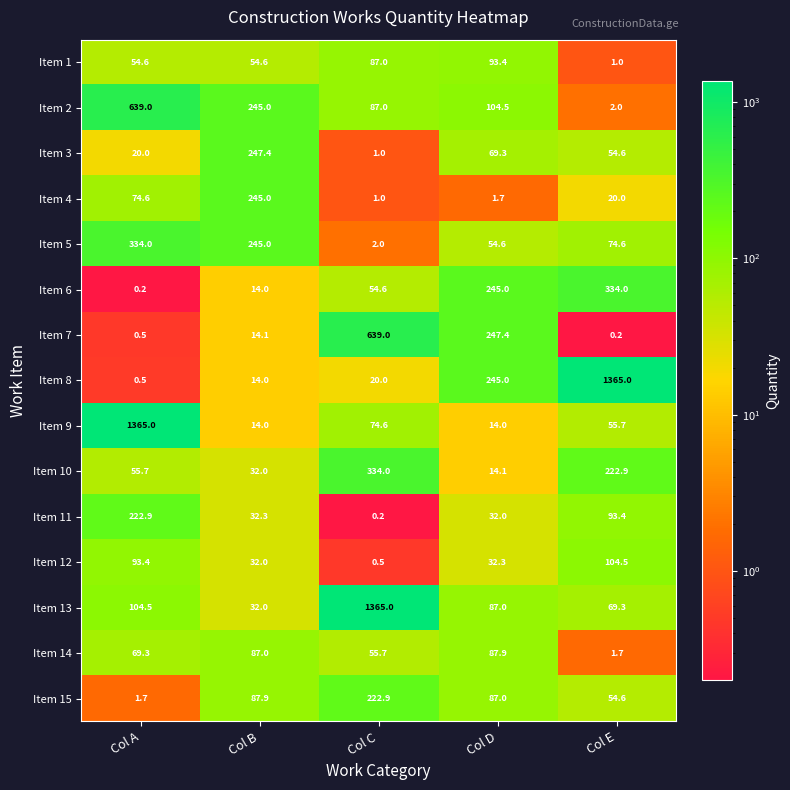

Rank the categories by Item 13 value from highest to lowest.

Col C, Col A, Col D, Col E, Col B